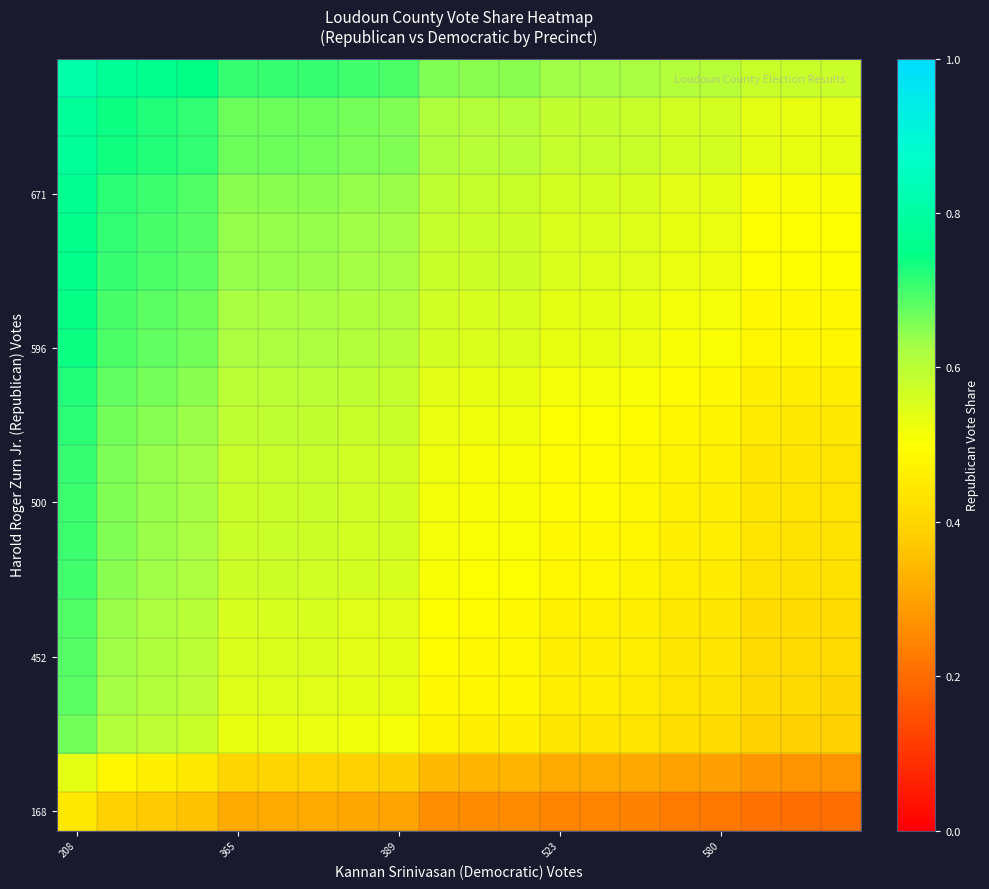

At which category does the chart reach its peak across all series?

208